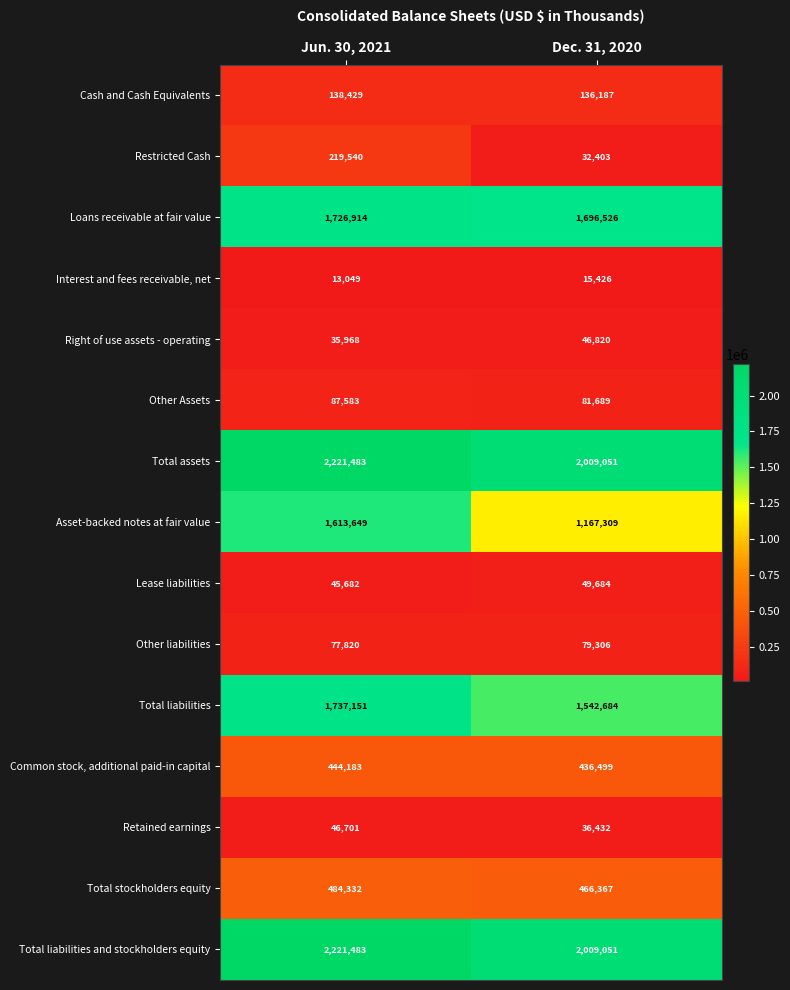

What is the difference between the Loans receivable at fair value values at Dec. 31, 2020 and Jun. 30, 2021?

30388